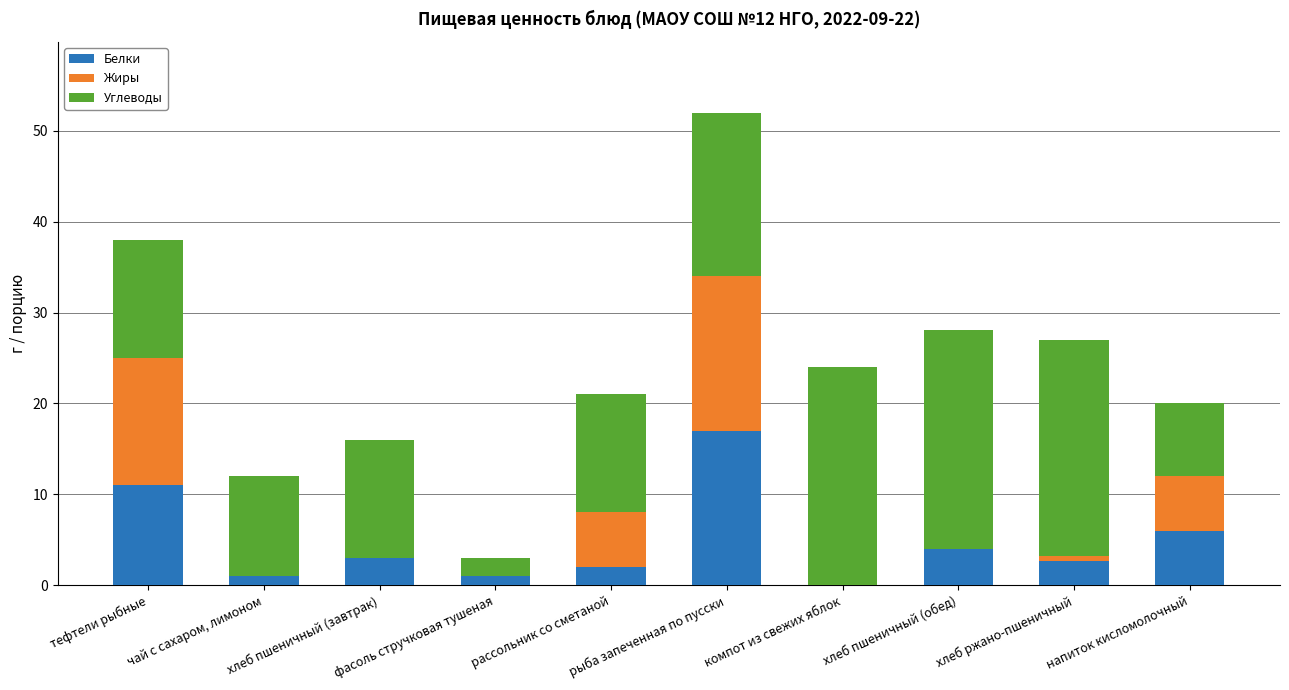

What is the sum of all Белки values?

47.6